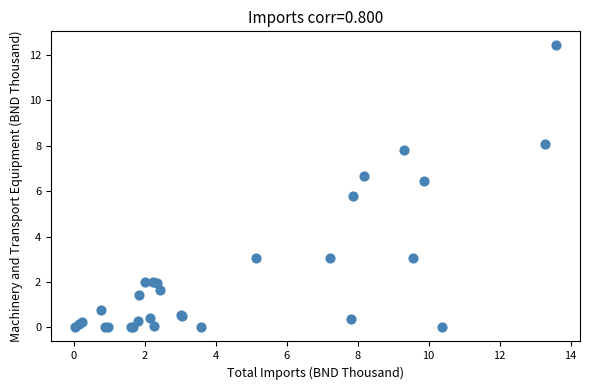

What Y value in the scatter plot is closest to 6?

5.8